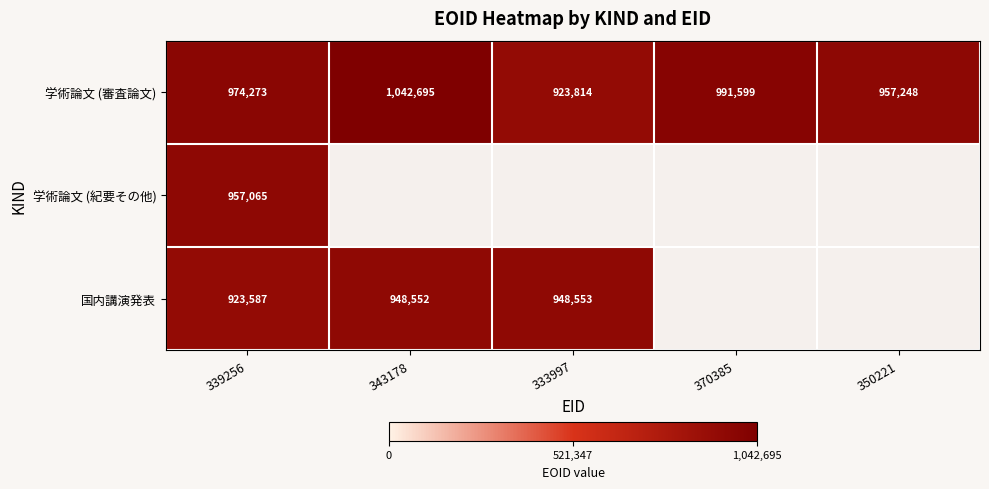

What is the greatest value displayed?

1042695.0